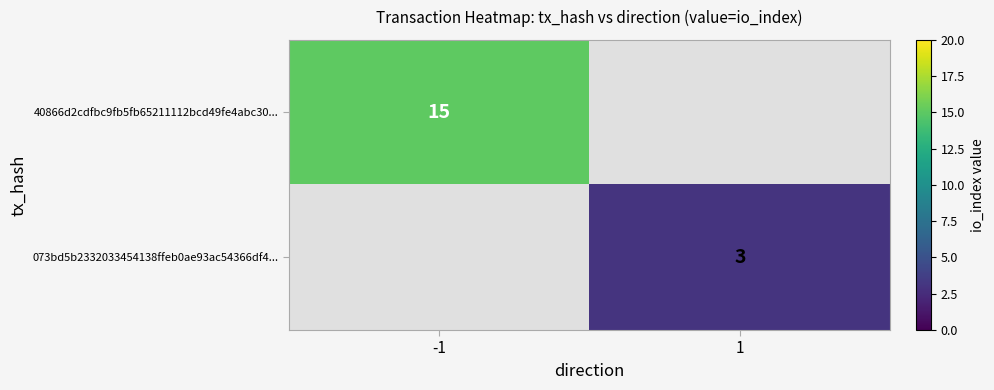

Is the value of 40866d2cdfbc9fb5fb65211112bcd49fe4abc30... at -1 greater than the value of 073bd5b2332033454138ffeb0ae93ac54366df4... at 1?

Yes